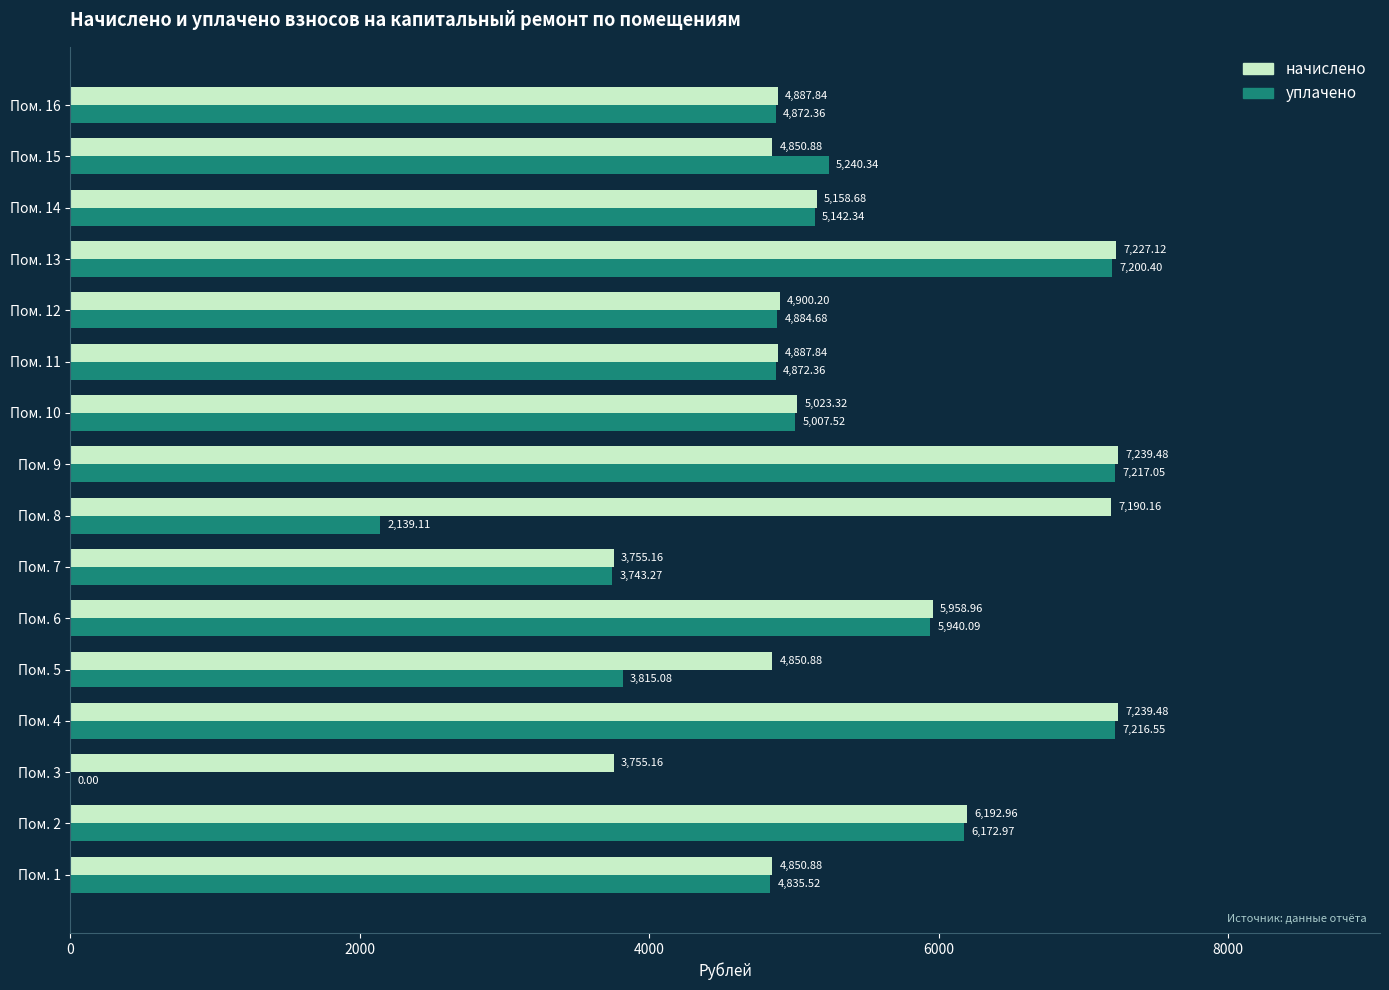

Between Пом. 13 and Пом. 14, which series saw the biggest shift?

начислено